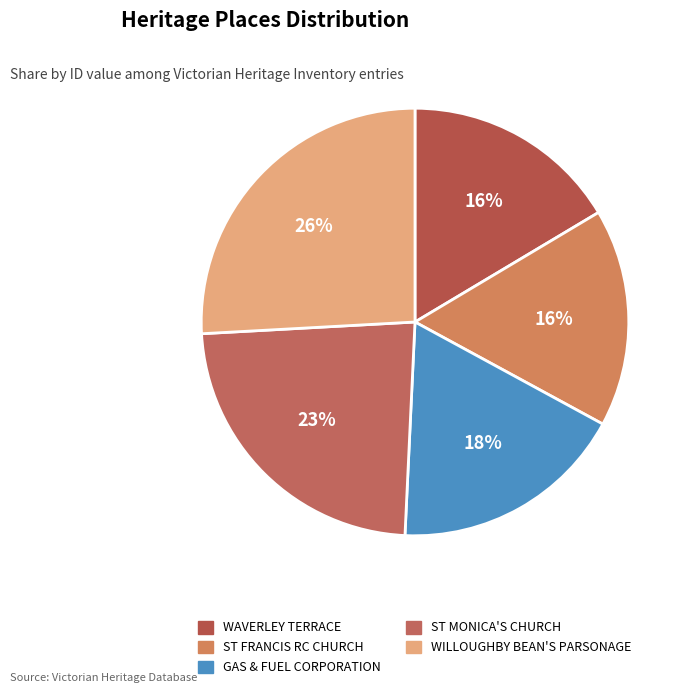

To the nearest percent, what is the combined percentage of ST FRANCIS RC CHURCH and WILLOUGHBY BEAN'S PARSONAGE?

42%